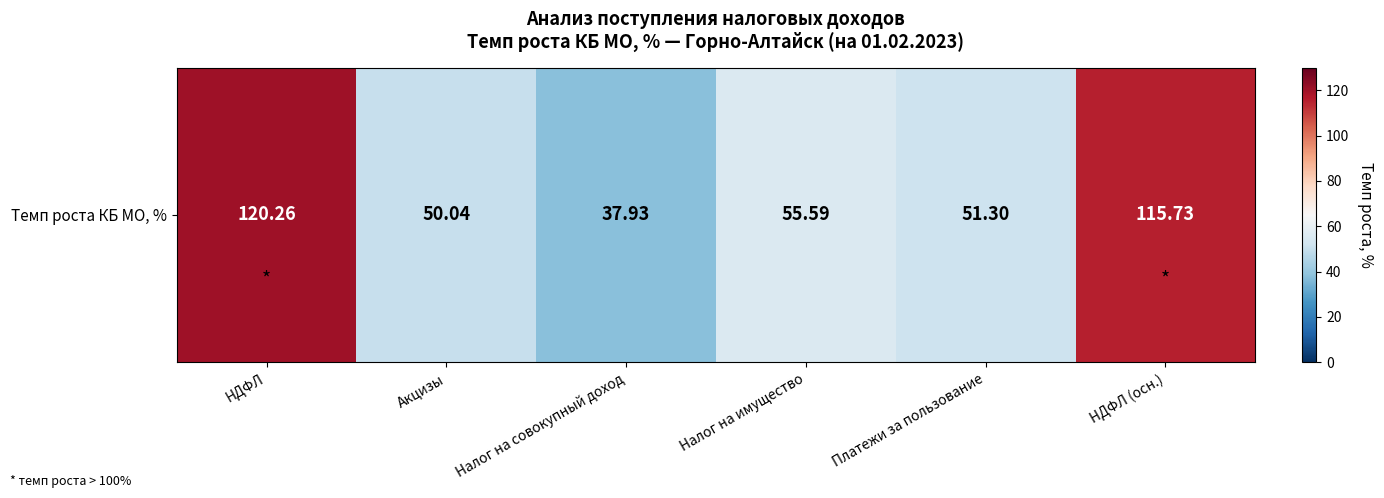

The chart shows a value of 115.7 at НДФЛ (осн.). True or false?

True